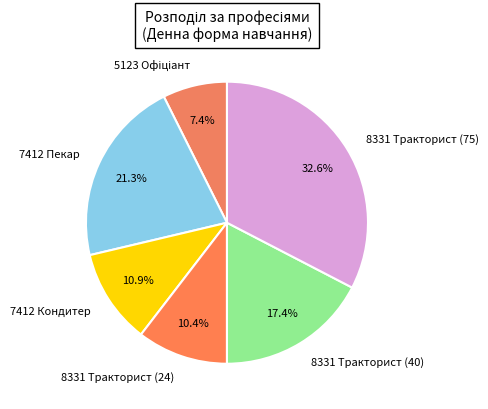

Is there a majority slice in this chart?

No